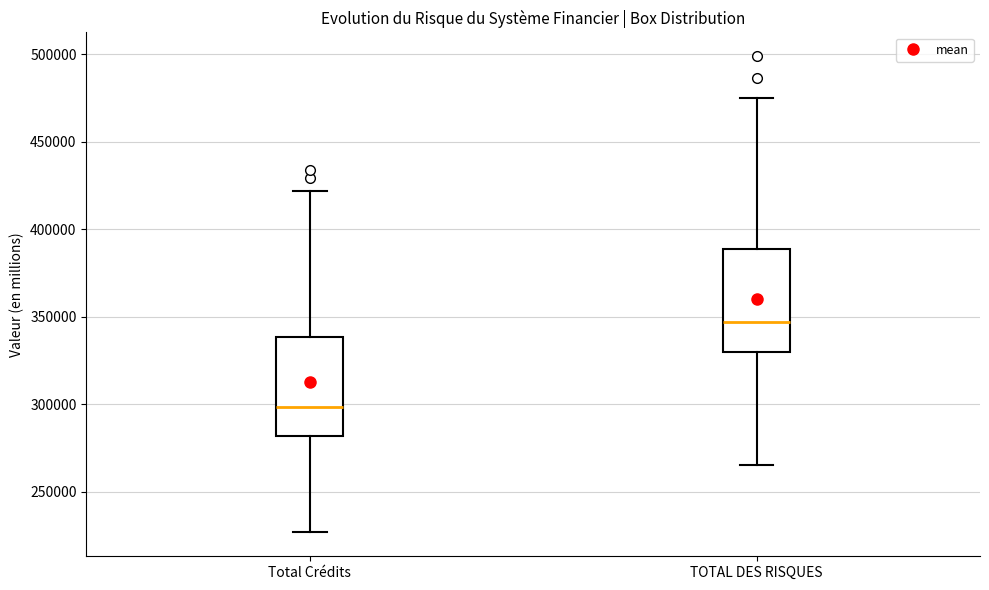

Where does the median line of the box for Total Crédits sit on the y-axis? The values are not printed on the chart, so give them approximately, as read against the axis.

300000